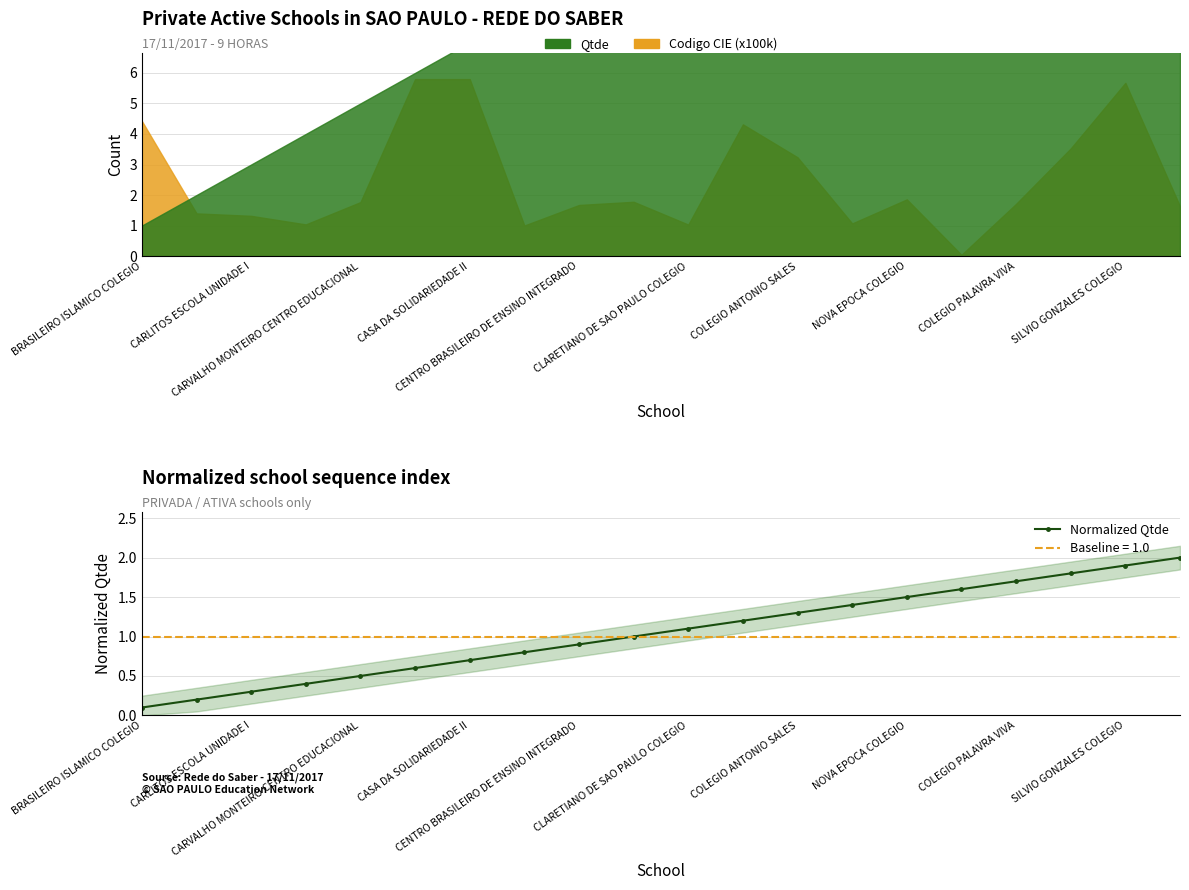

Which label corresponds to the smallest value in the chart?

BRASILEIRO ISLAMICO COLEGIO